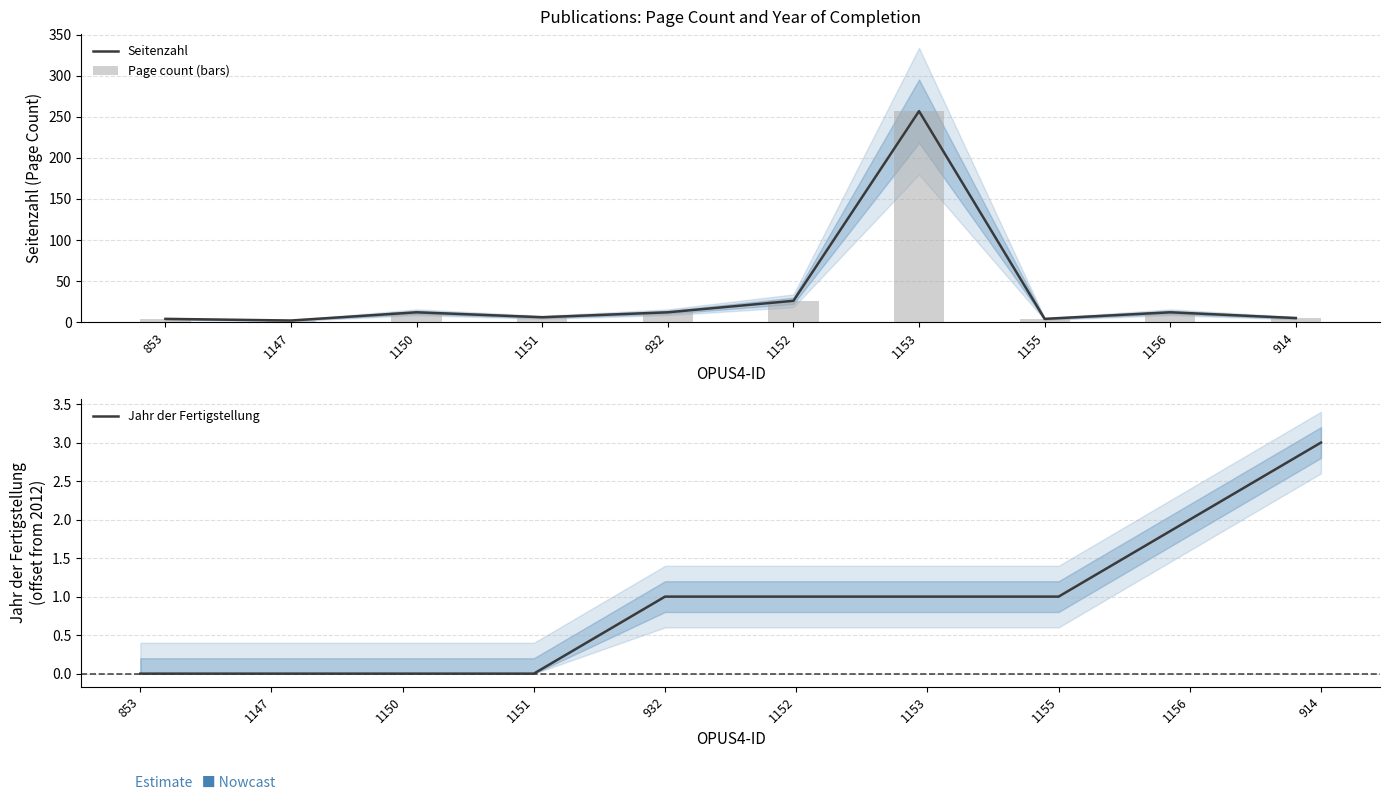

Reading left to right, transcribe all the data shown in this chart.

Seitenzahl: 4	2	12	6	12	26	257	4	12	5
Page count (bars): 4	2	12	6	12	26	257	4	12	5
Jahr der Fertigstellung: 0	0	0	0	1	1	1	1	2	3